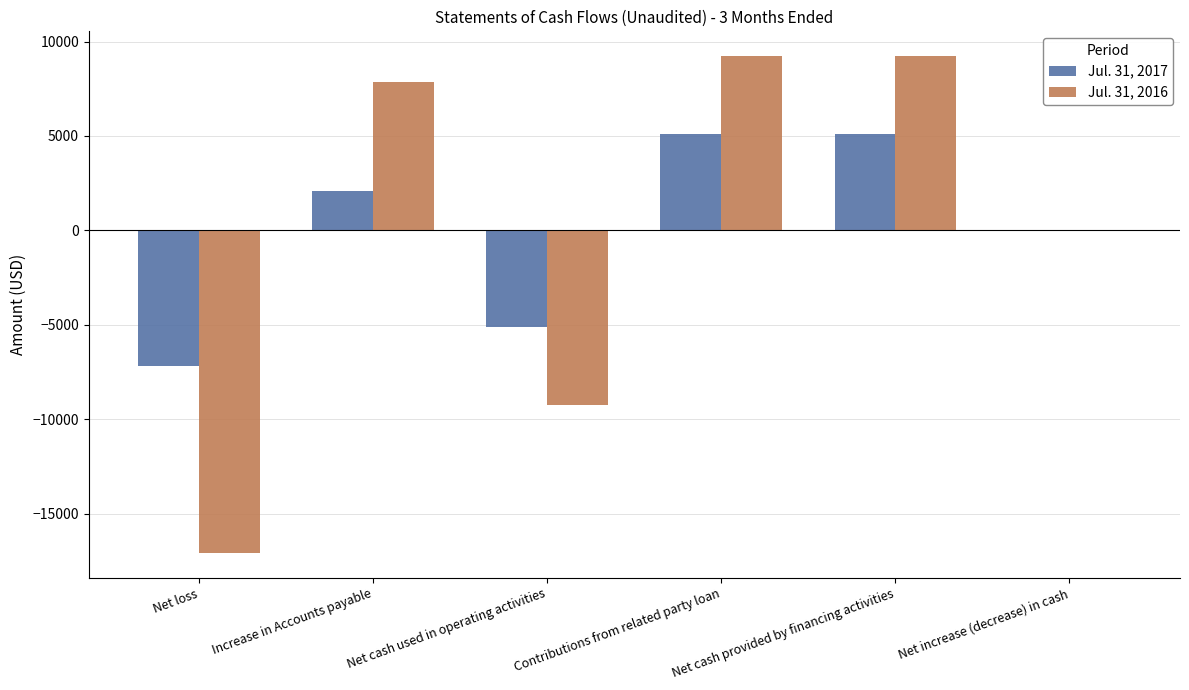

True or false: Jul. 31, 2017 has a value of -5104 at Net cash used in operating activities.

True